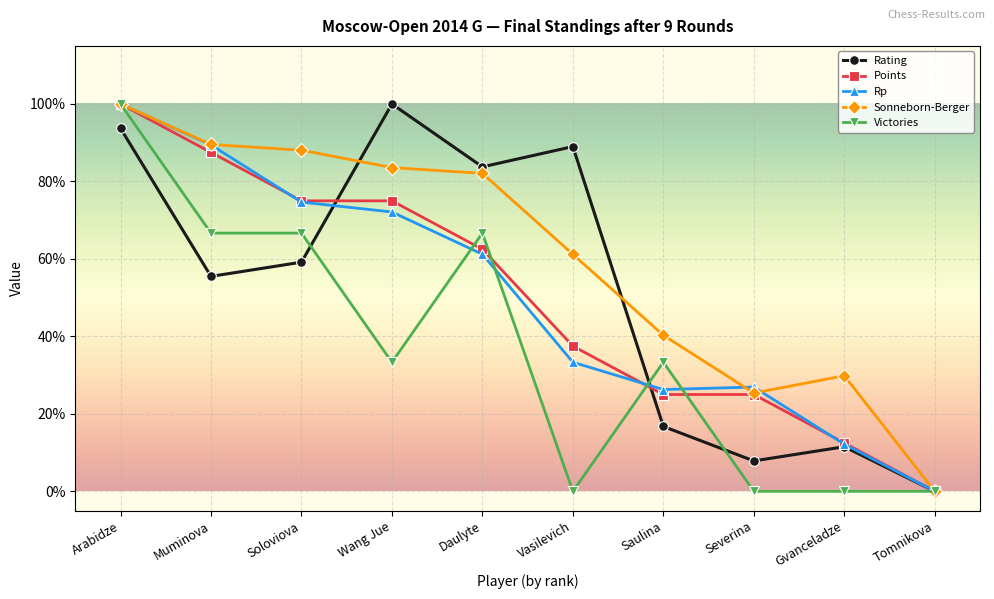

At Severina, list the series in order from largest to smallest.

Rp, Sonneborn-Berger, Points, Rating, Victories